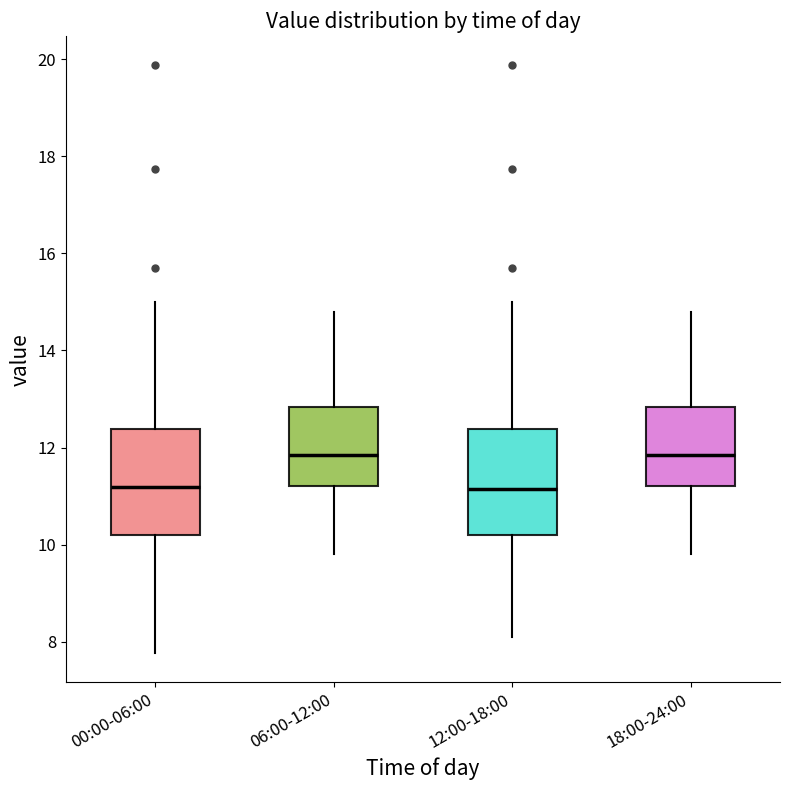

Reading left to right, transcribe this box plot: for each box, give where its median line is, the range the box spans, and where its two whiskers end, as read against the y-axis. The values are not printed on the chart, so give them approximately, as read against the axis.

00:00-06:00: median 11.2, box 10.2 to 12.4, whiskers 7.8 to 15.0
06:00-12:00: median 11.8, box 11.2 to 12.8, whiskers 9.8 to 14.8
12:00-18:00: median 11.2, box 10.2 to 12.4, whiskers 8.2 to 15.0
18:00-24:00: median 11.8, box 11.2 to 12.8, whiskers 9.8 to 14.8